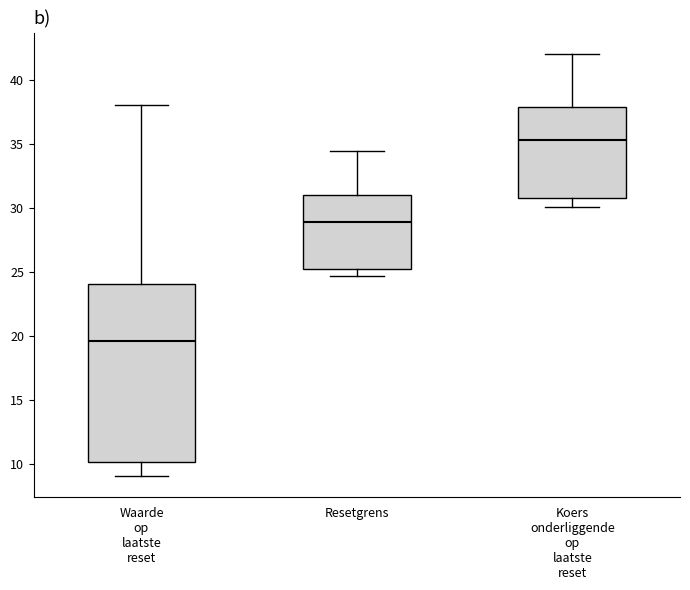

Which box has the highest median line?

Koers onderliggende op laatste reset